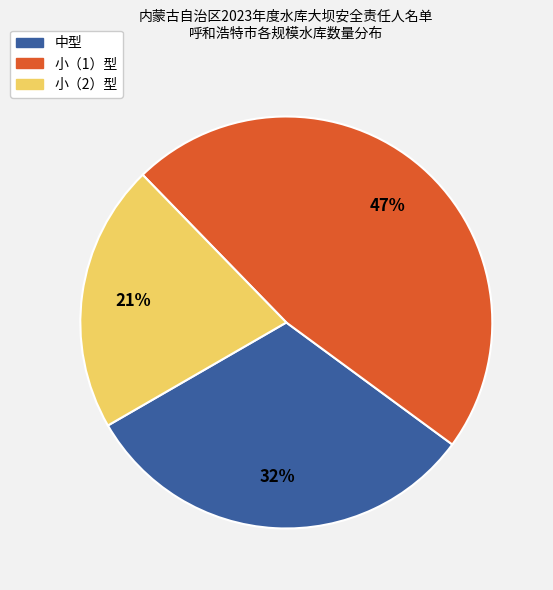

The 小（2）型 slice represents 33% of the pie. True or false?

False